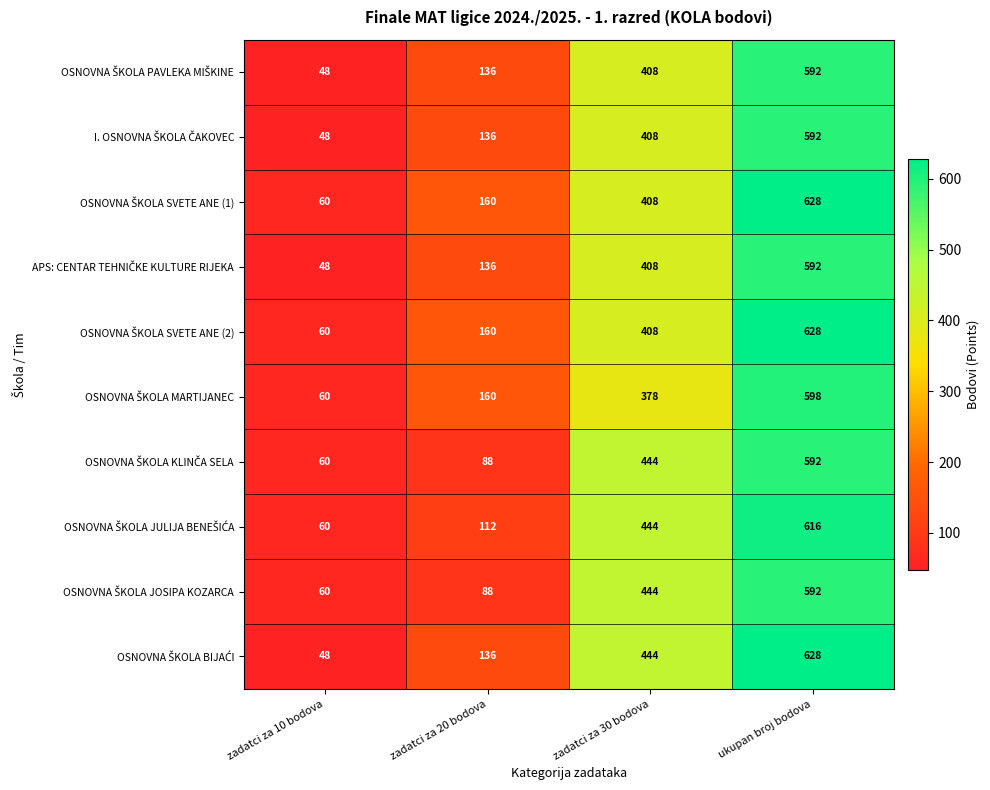

At which category is the sum across all series the highest?

ukupan broj bodova